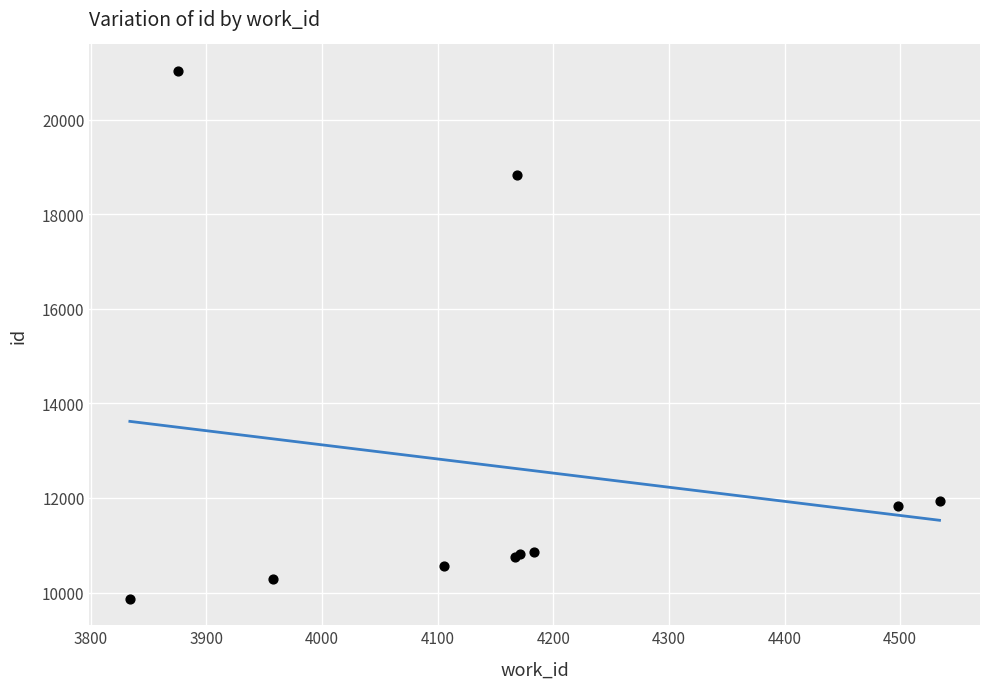

What Y value in the scatter plot is closest to 15450?

18841